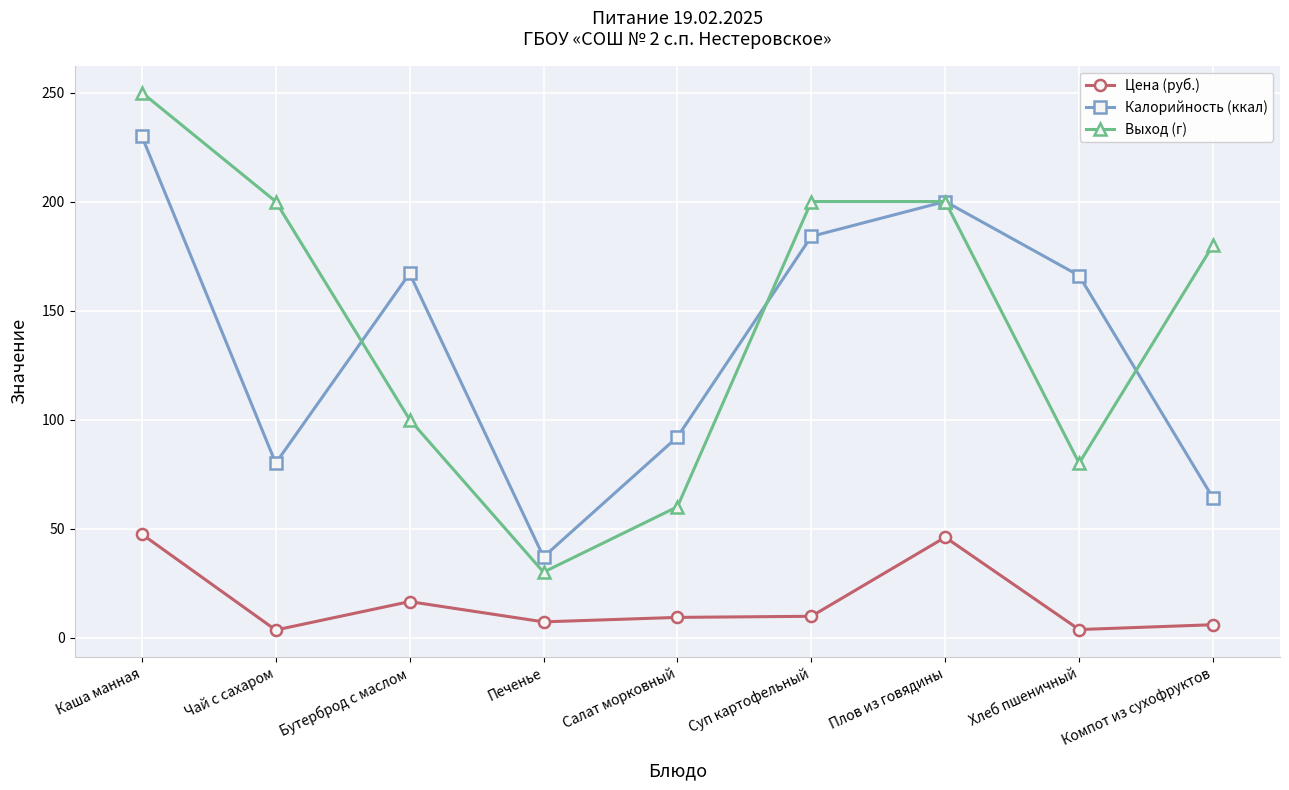

Which series has the largest total across all categories?

Выход (г)